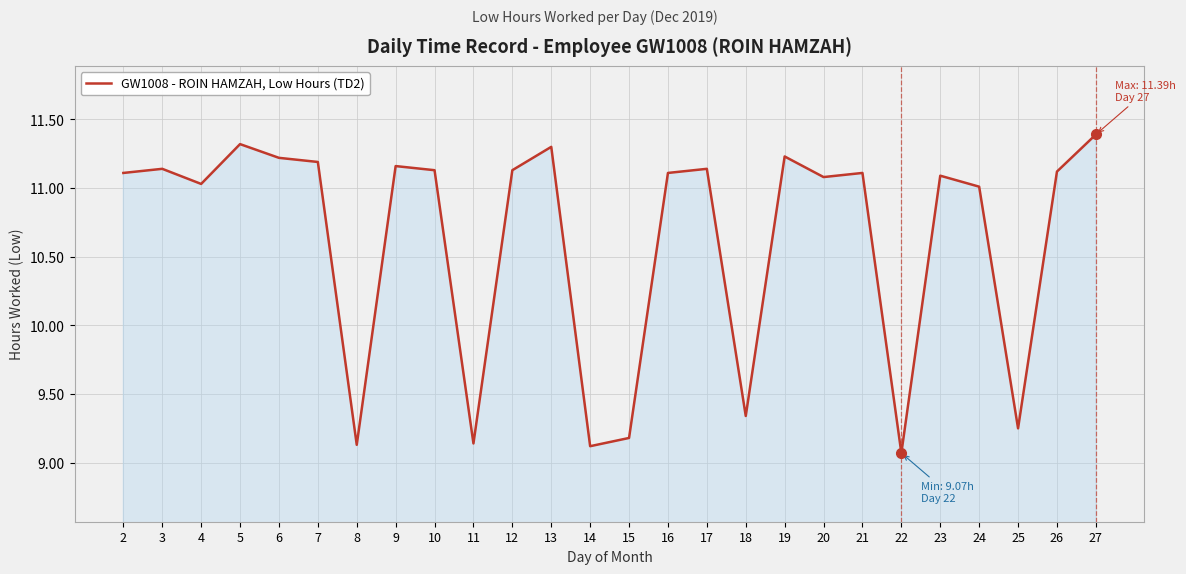

What is the sum of the values at 9 and 14?

20.3